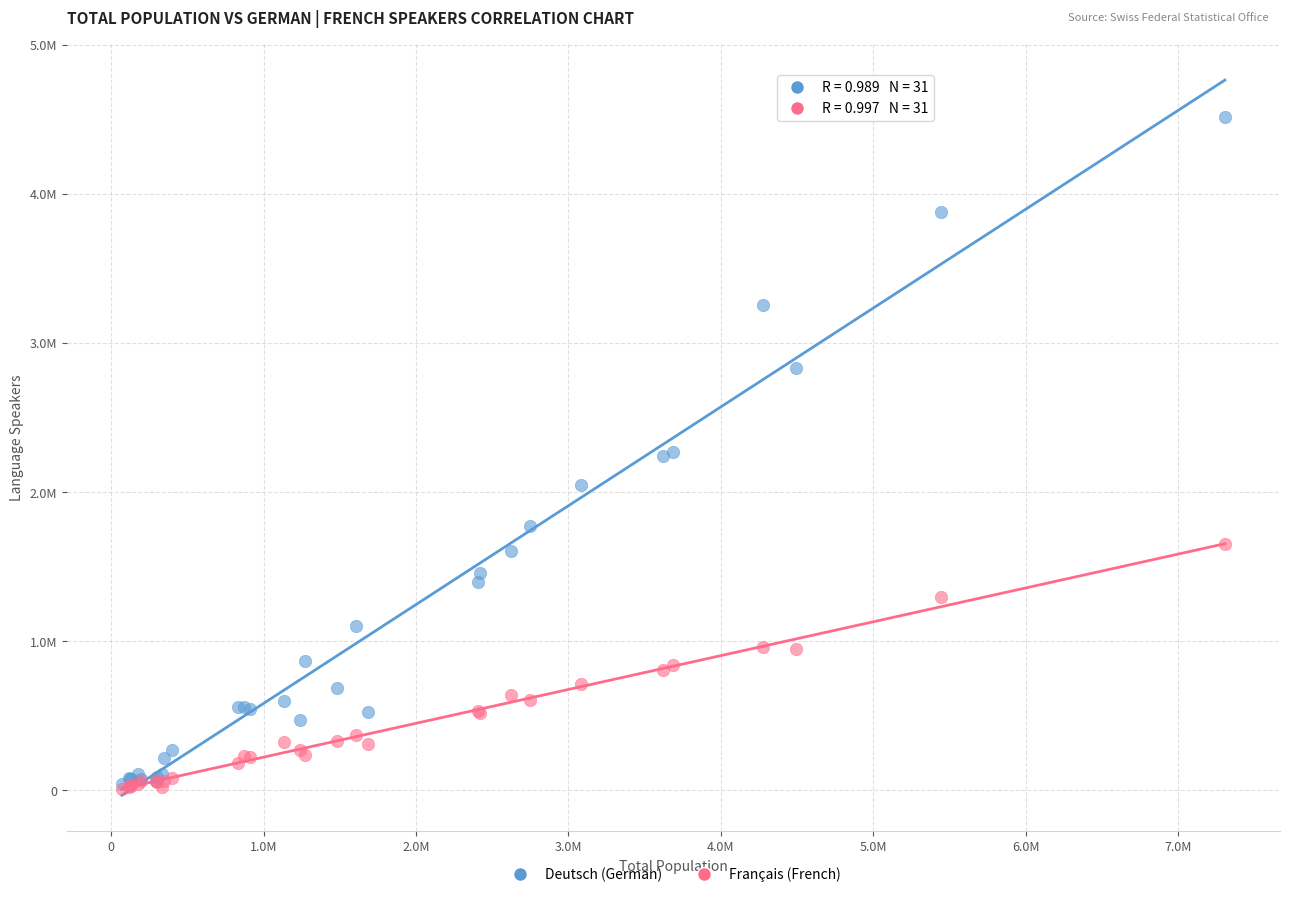

Which series contains the highest Y value?

Deutsch (German)